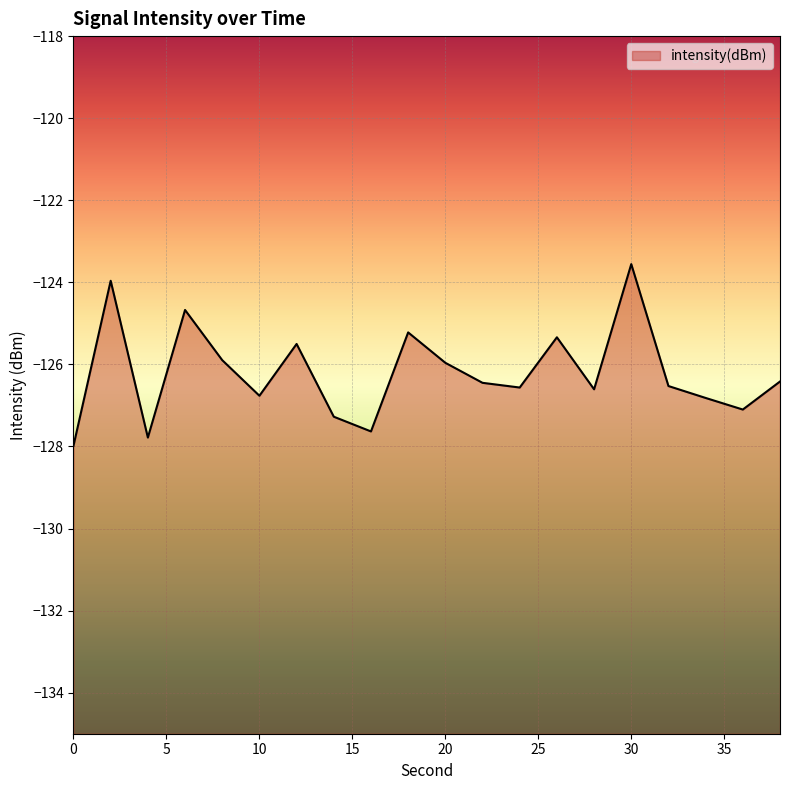

What value does the data have at 10?

-126.8